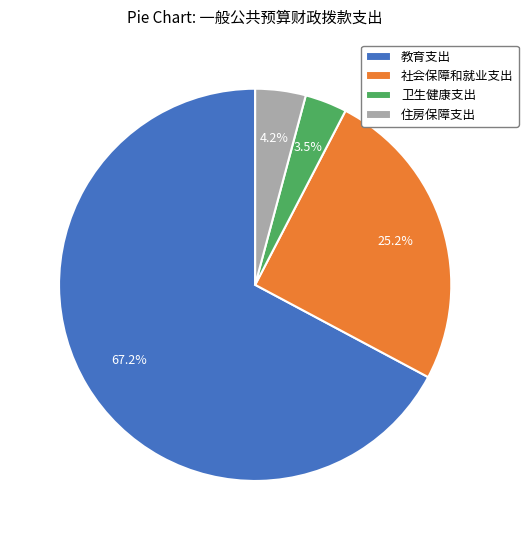

Which slice represents more than half of the pie?

教育支出